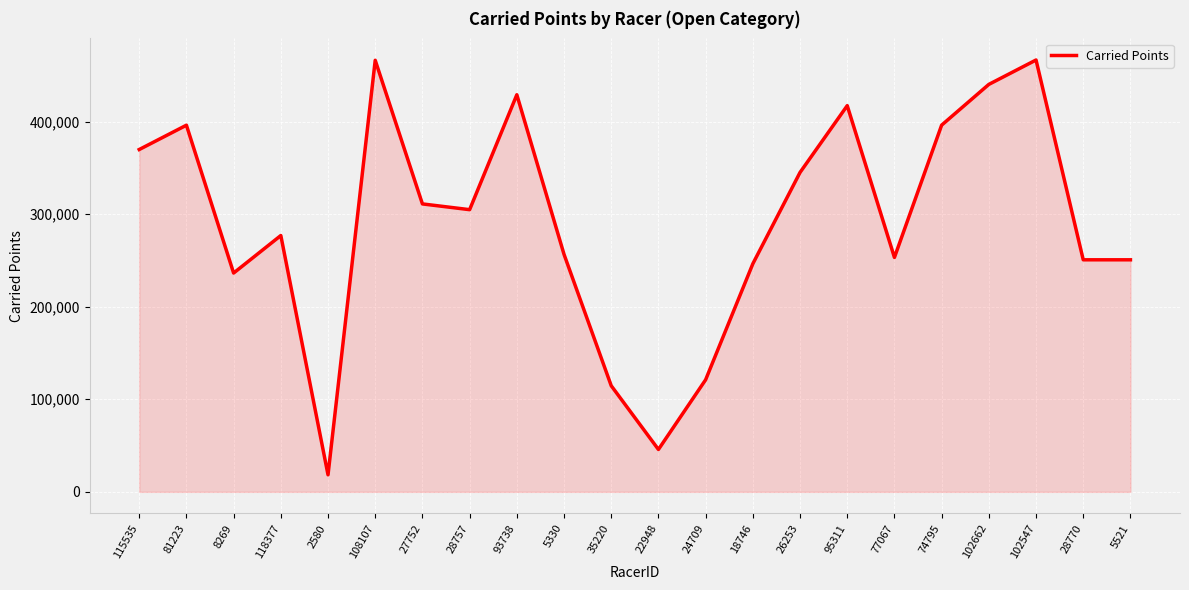

What is the change in value from 24709 to 26253?

+223899